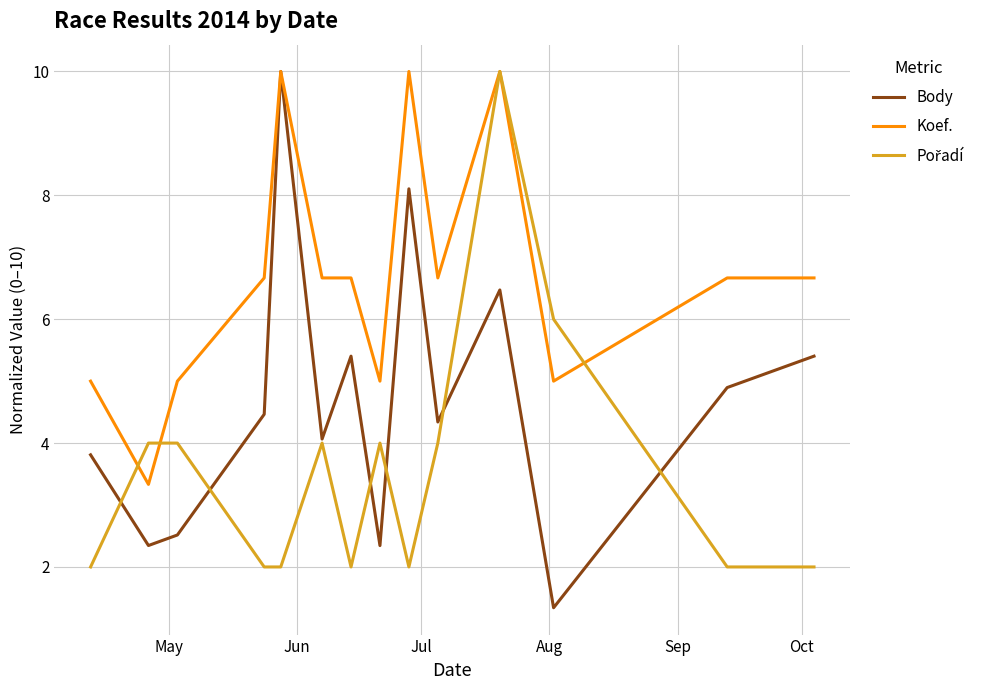

What is the highest value of the Koef. series?

10.0